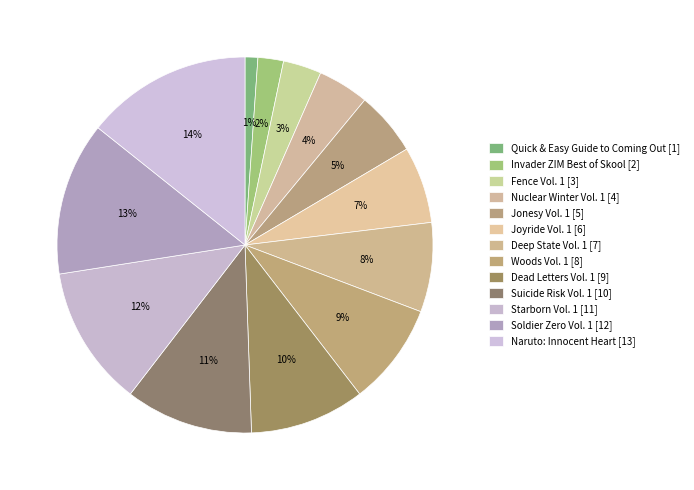

What is the change in value from Suicide Risk Vol. 1 to Soldier Zero Vol. 1?

+2